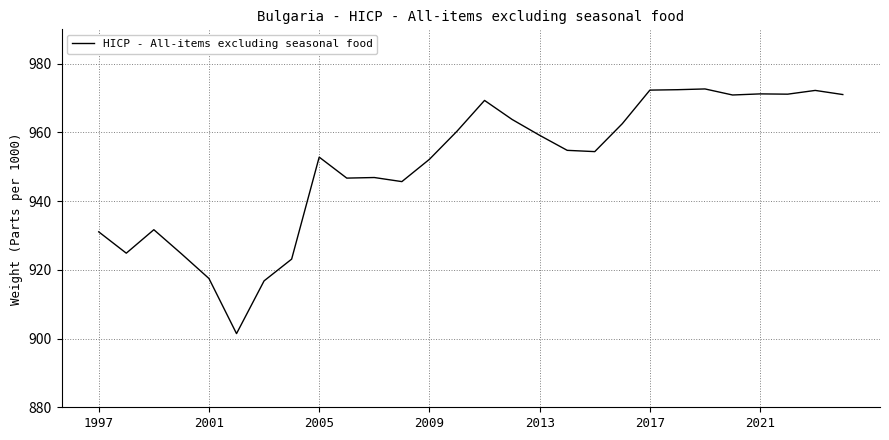

What is the difference between the maximum and minimum values?

71.2